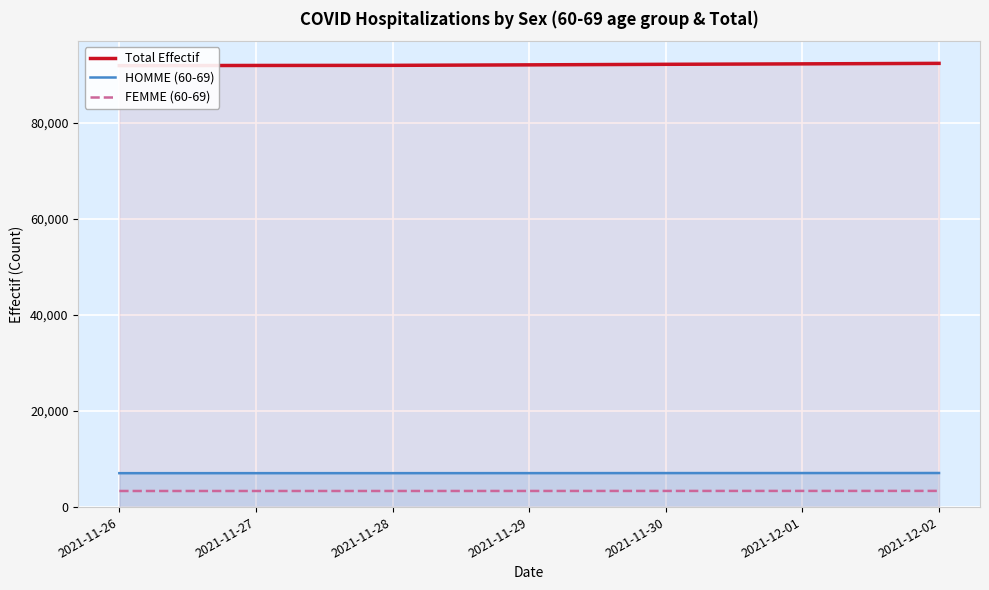

Reading left to right, what are all the values shown in this chart?

Total Effectif: 2021-11-26=91954	2021-11-27=91988	2021-11-28=92011	2021-11-29=92114	2021-11-30=92228	2021-12-01=92321	2021-12-02=92424
HOMME (60-69): 2021-11-26=7064	2021-11-27=7066	2021-11-28=7068	2021-11-29=7073	2021-11-30=7083	2021-12-01=7091	2021-12-02=7098
FEMME (60-69): 2021-11-26=3354	2021-11-27=3354	2021-11-28=3355	2021-11-29=3359	2021-11-30=3364	2021-12-01=3368	2021-12-02=3371